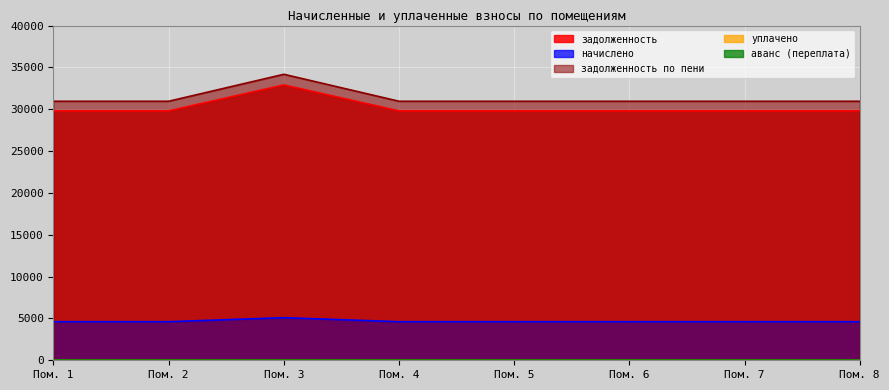

Does the chart display data point markers on the line(s)?

No